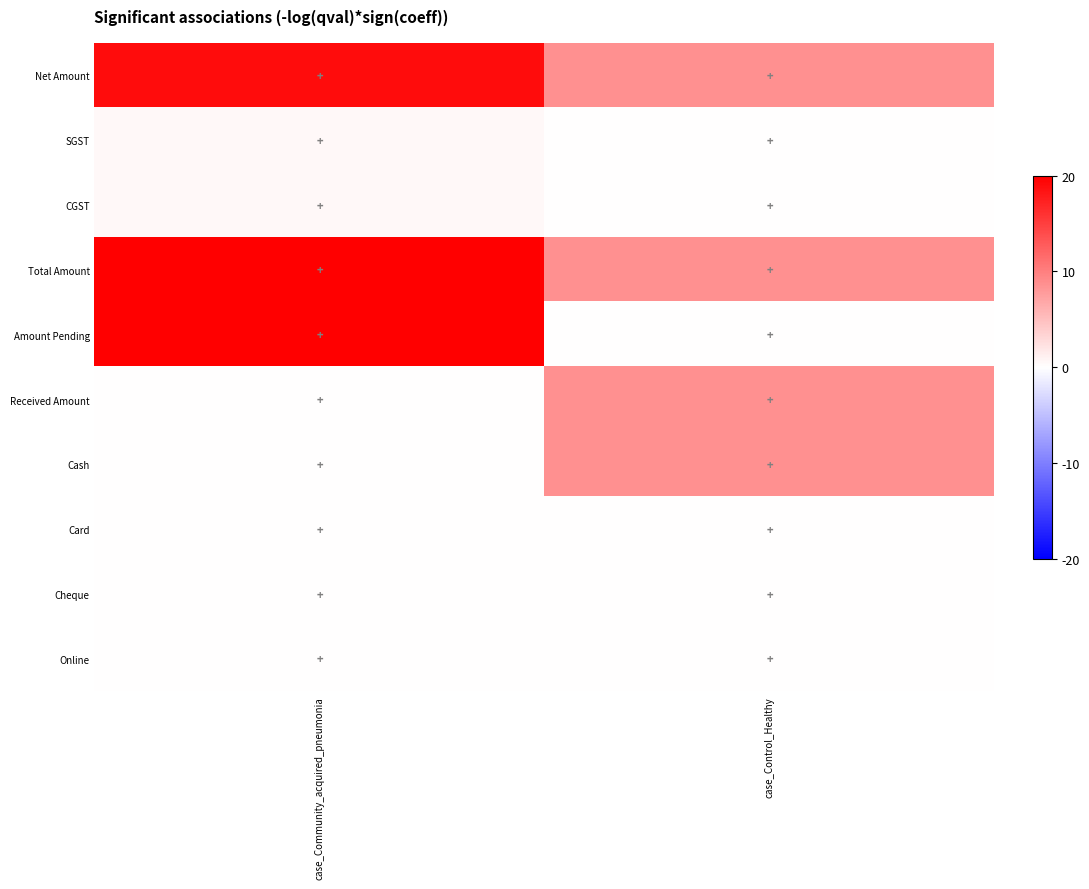

Which category has the lowest value across all series?

case_Control_Healthy